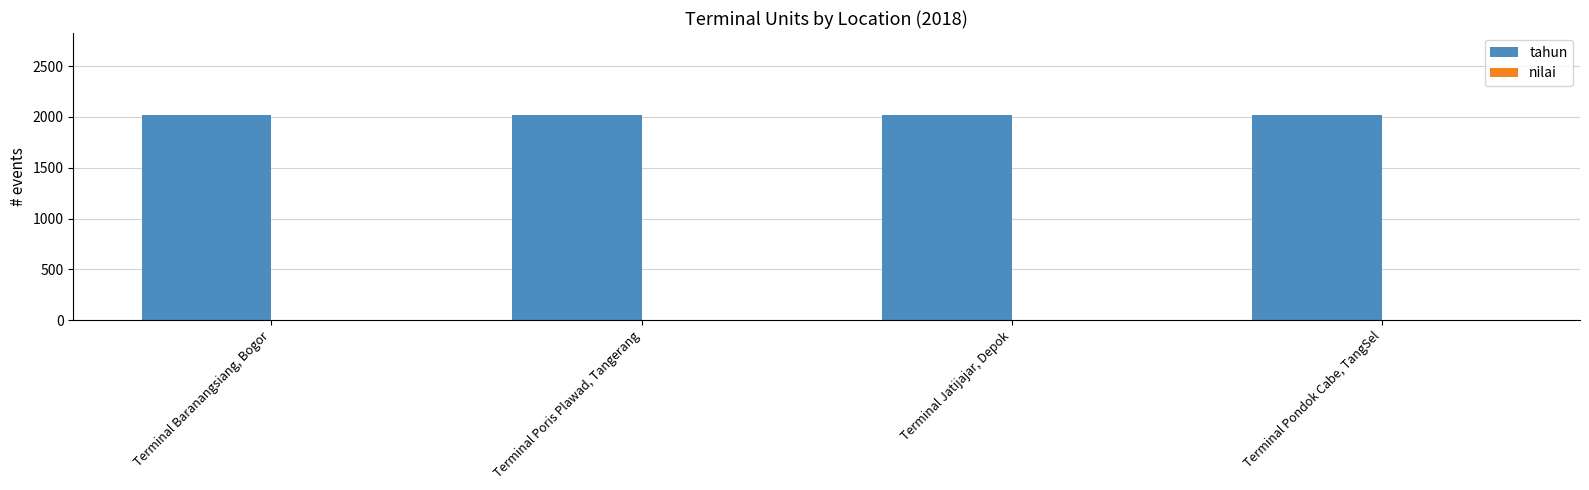

What is the label of the 2nd bar from the right?

Terminal Jatijajar, Depok